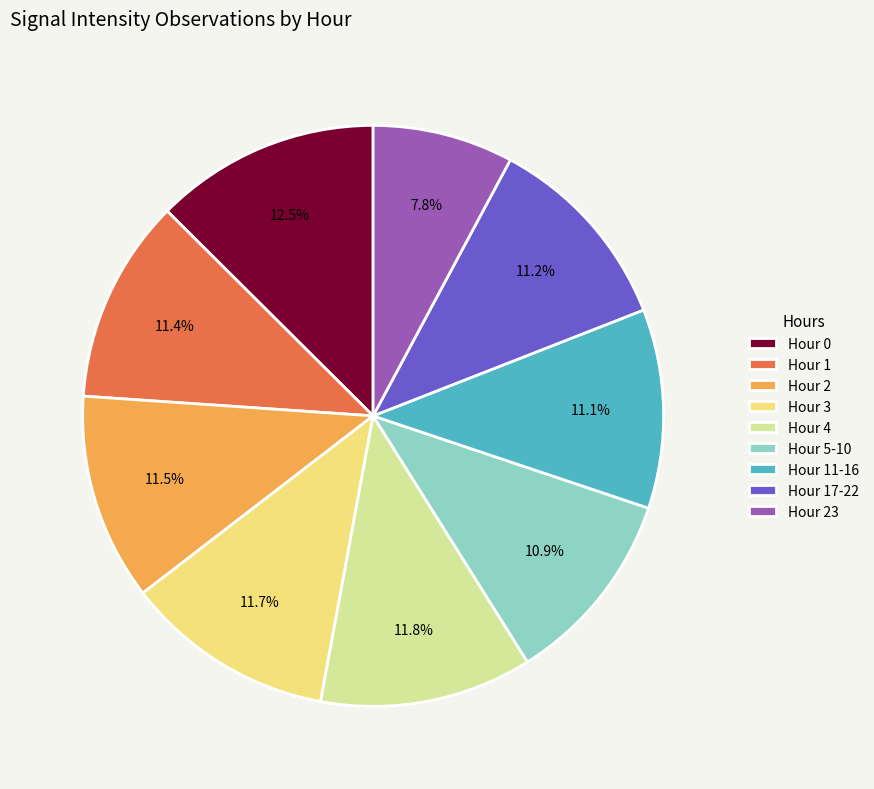

What is the ratio of the value at Hour 3 to the value at Hour 4?

1.0